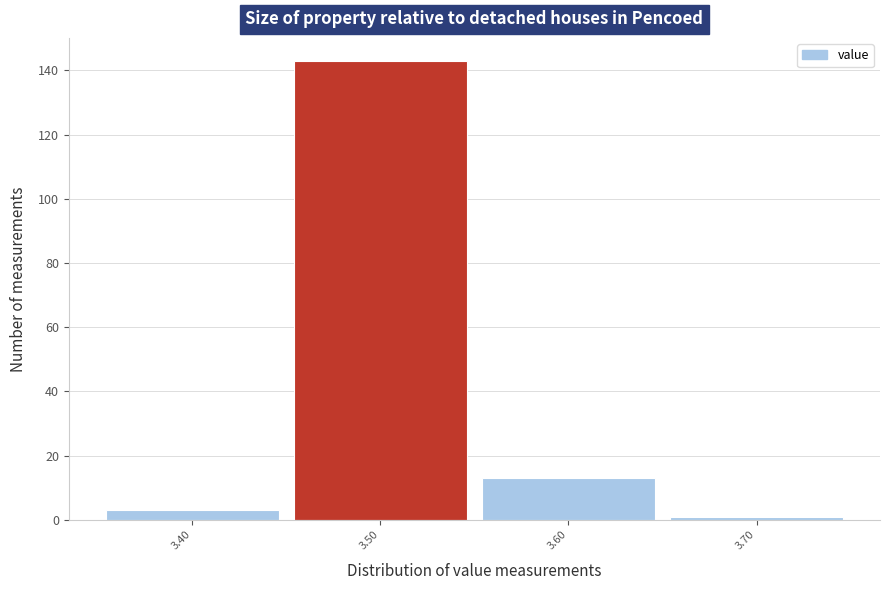

What is the height of the bar covering 3.55 to 3.65 on the x-axis? The values are not printed on the chart, so give them approximately, as read against the axis.

14